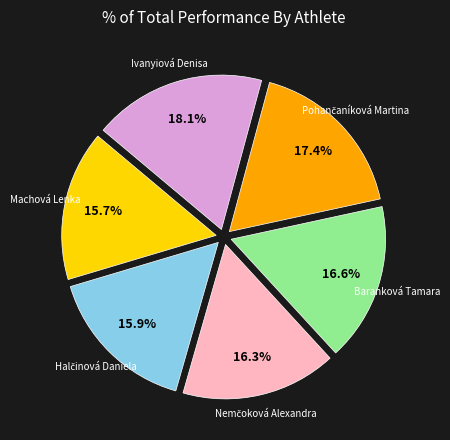

Does Baranková Tamara represent more than half of the total?

No